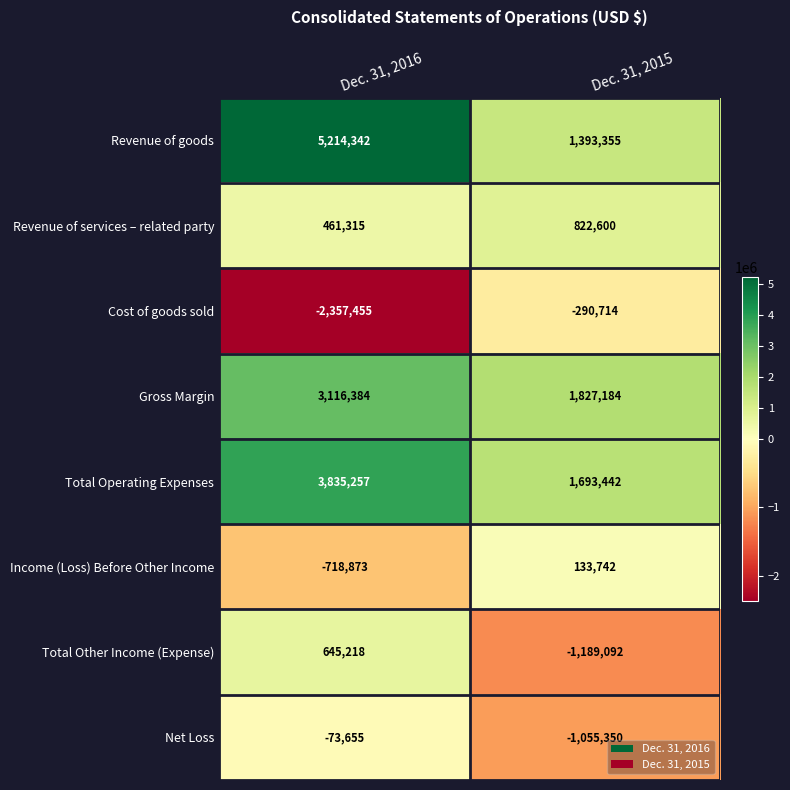

Reading right to left, transcribe all the data shown in this chart.

Revenue of goods: Dec. 31, 2015=1393355	Dec. 31, 2016=5214342
Revenue of services – related party: Dec. 31, 2015=822600	Dec. 31, 2016=461315
Cost of goods sold: Dec. 31, 2015=-290714	Dec. 31, 2016=-2357455
Gross Margin: Dec. 31, 2015=1827184	Dec. 31, 2016=3116384
Total Operating Expenses: Dec. 31, 2015=1693442	Dec. 31, 2016=3835257
Income (Loss) Before Other Income: Dec. 31, 2015=133742	Dec. 31, 2016=-718873
Total Other Income (Expense): Dec. 31, 2015=-1189092	Dec. 31, 2016=645218
Net Loss: Dec. 31, 2015=-1055350	Dec. 31, 2016=-73655